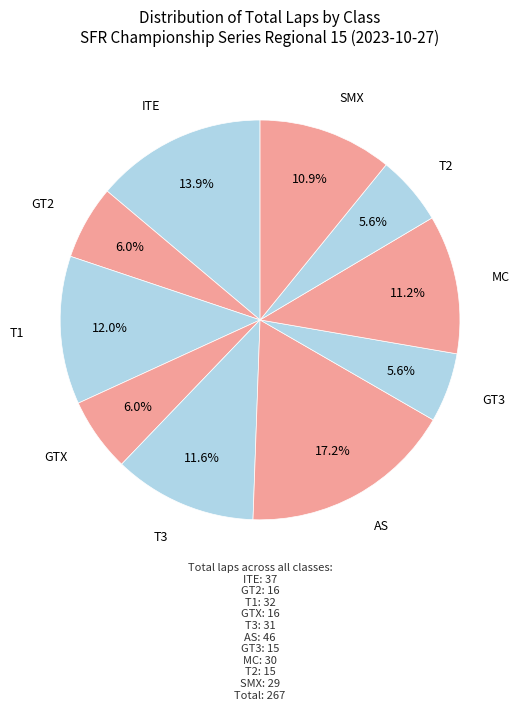

Does any single category account for the majority?

No